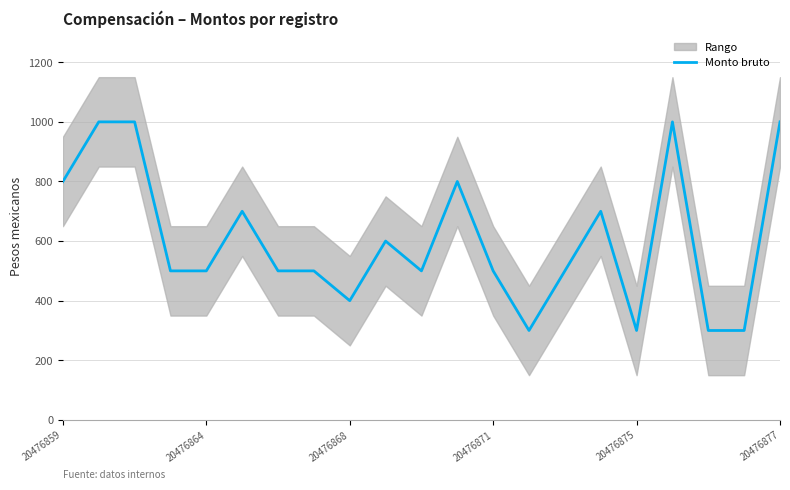

The chart shows a value of 800 at 20476859. True or false?

True